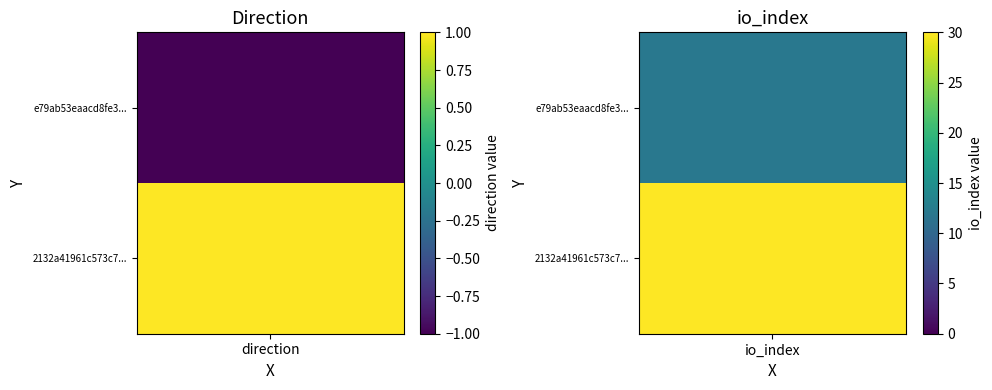

What is the difference between the highest and lowest values at -1?

2